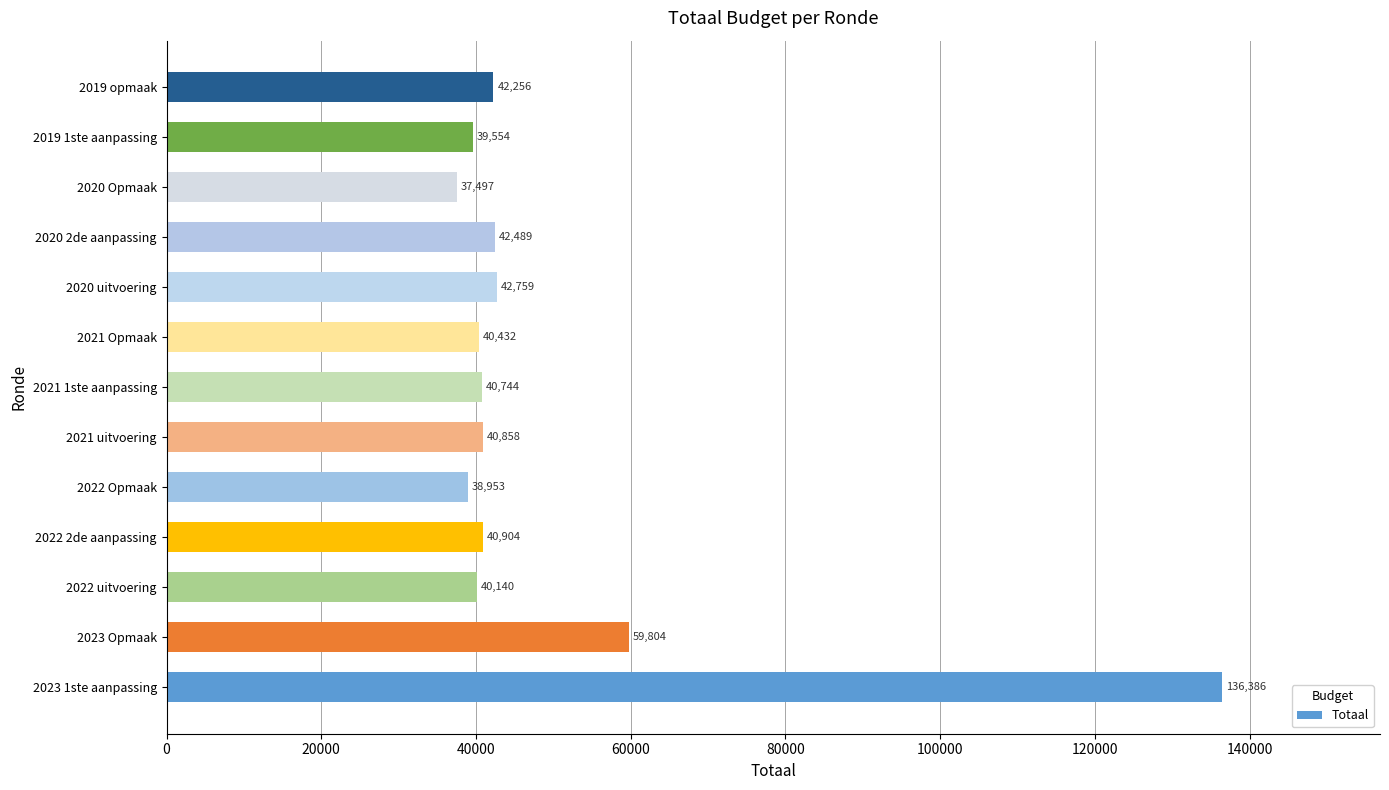

Which category has the lowest value across all series?

2020 Opmaak